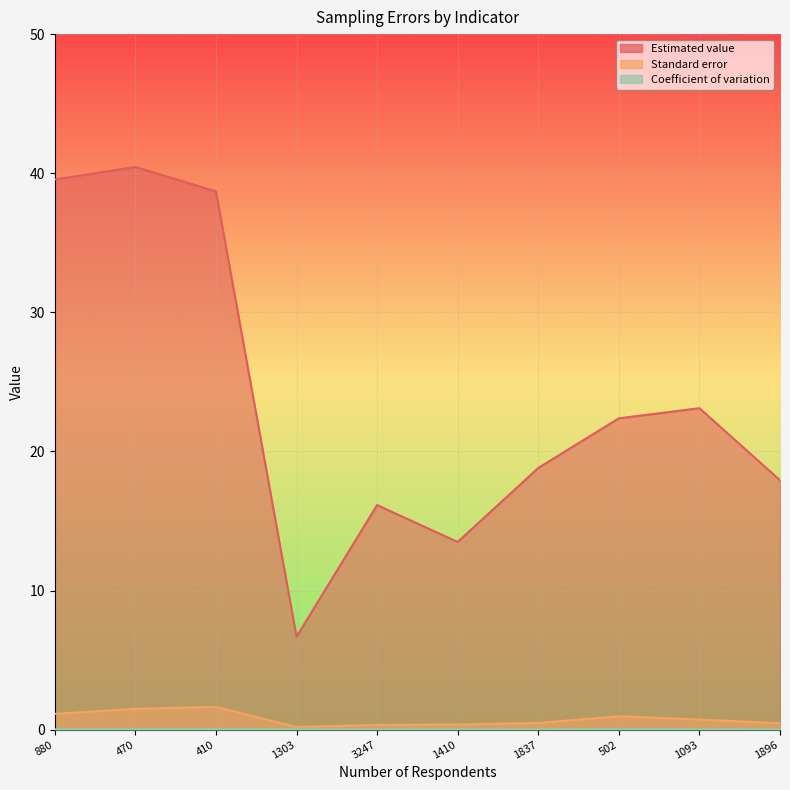

At which category is the sum across all series the highest?

470